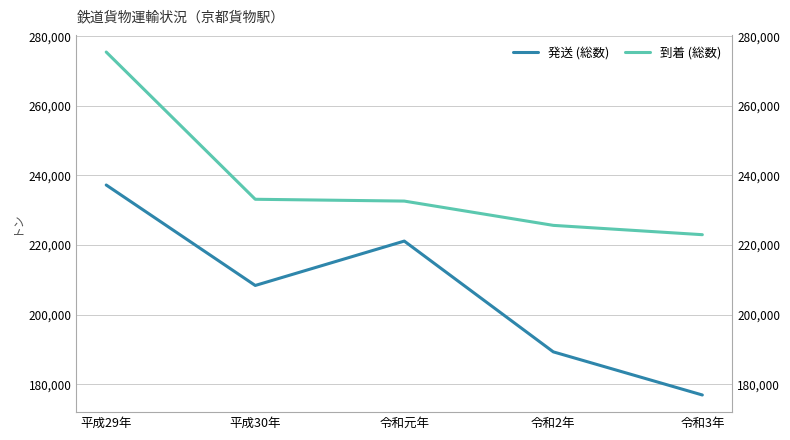

Rank the series by their maximum value, from lowest to highest.

発送 (総数), 到着 (総数)